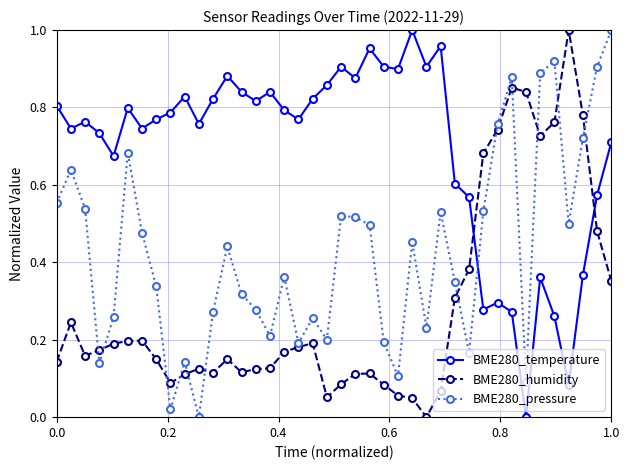

List the series in order of their overall mean, lowest first.

BME280_humidity, BME280_pressure, BME280_temperature